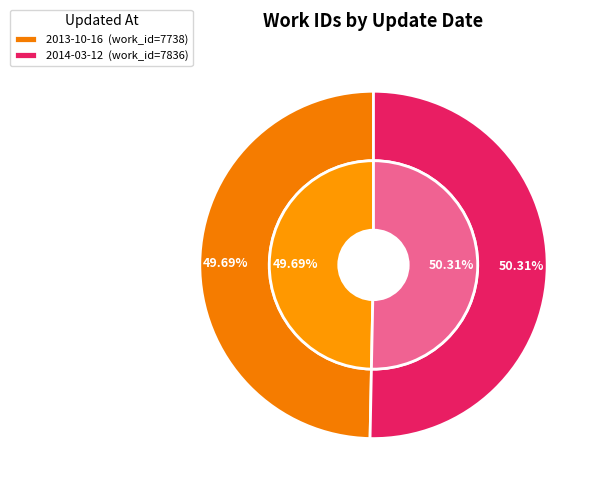

The 2013-10-16 slice represents 50% of the pie. True or false?

True